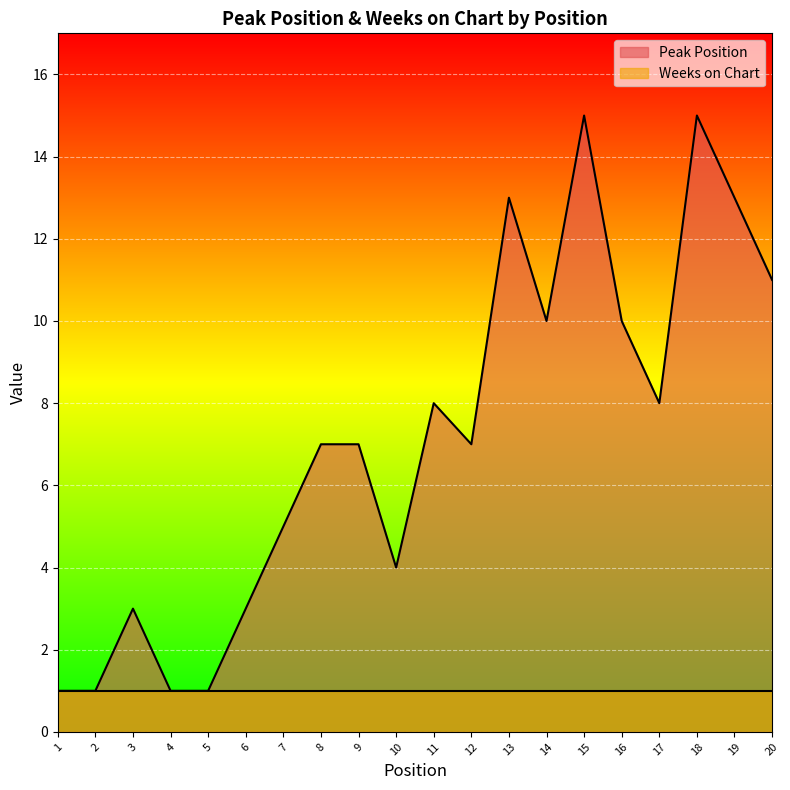

What is the value of the 1st point from the left?

1